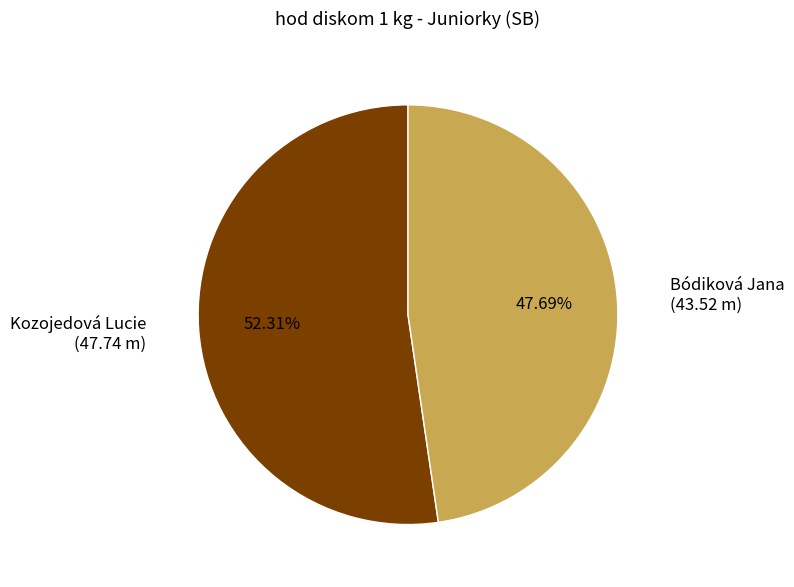

Does any single category account for the majority?

Yes